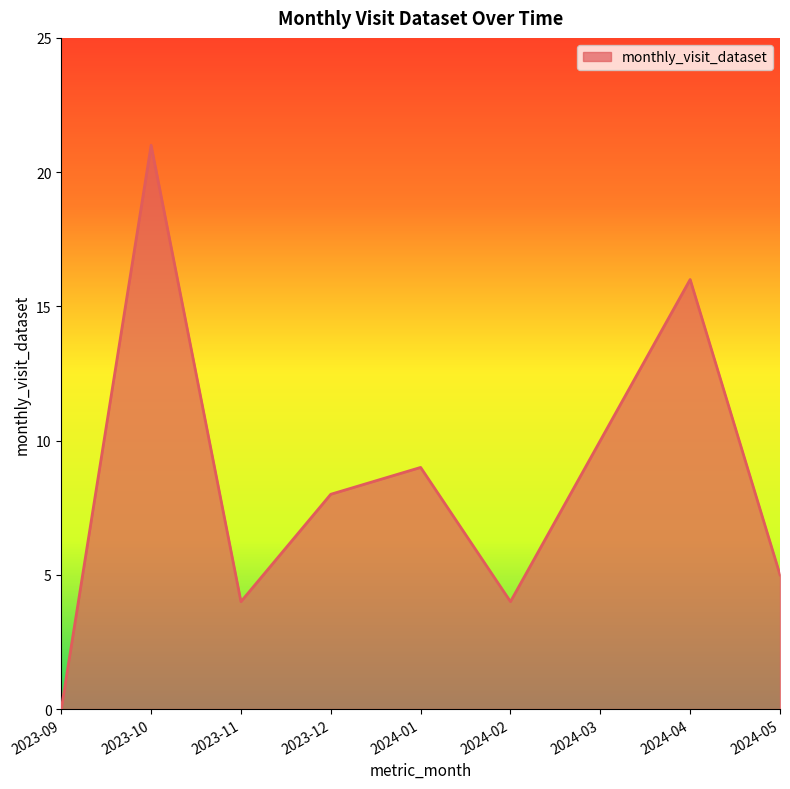

Where is the data nearest to the value 10?

2024-03